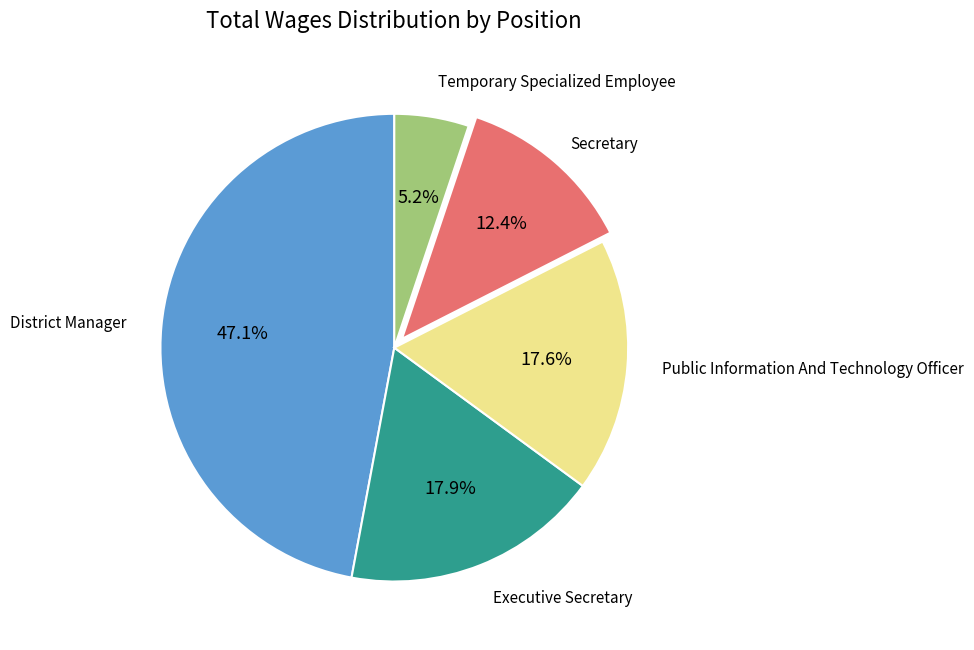

To the nearest percent, what is the combined percentage of District Manager and Executive Secretary?

65%